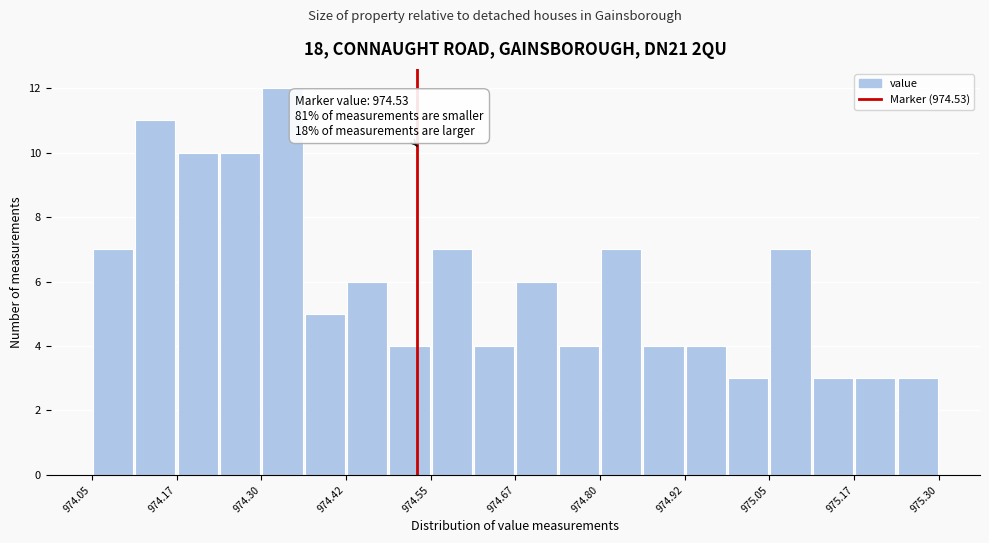

Read against the x-axis, roughly where is the centre of the tallest bar?

974.34